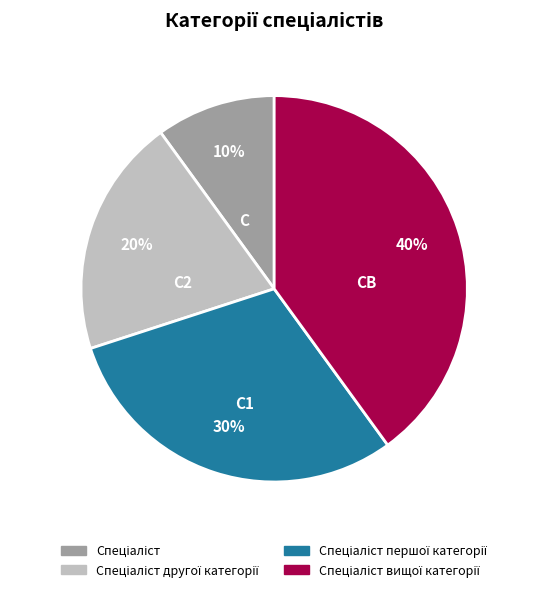

Is there any slice that represents more than half of the pie?

No